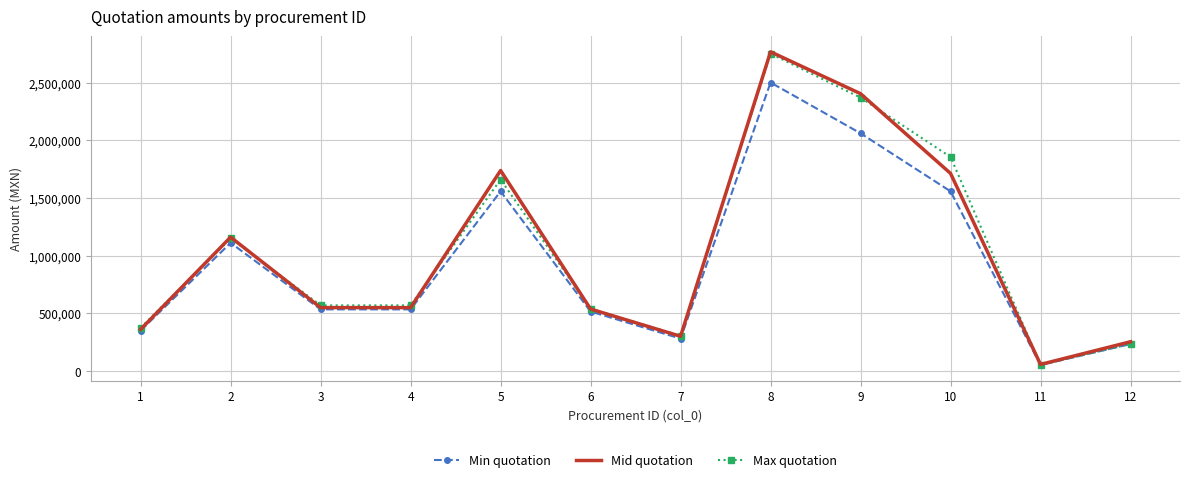

What is the average value of the Min quotation series?

939796.4